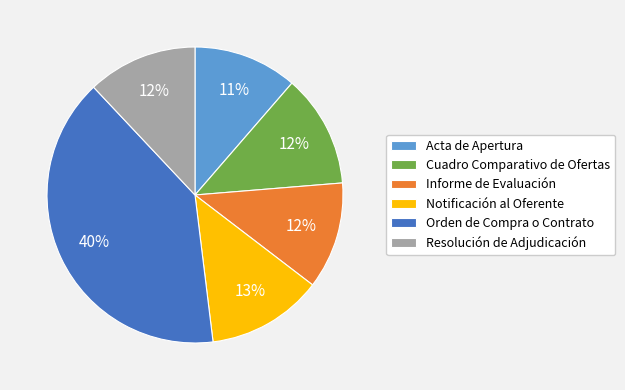

Is the sum of Orden de Compra o Contrato and Notificación al Oferente greater than half?

Yes